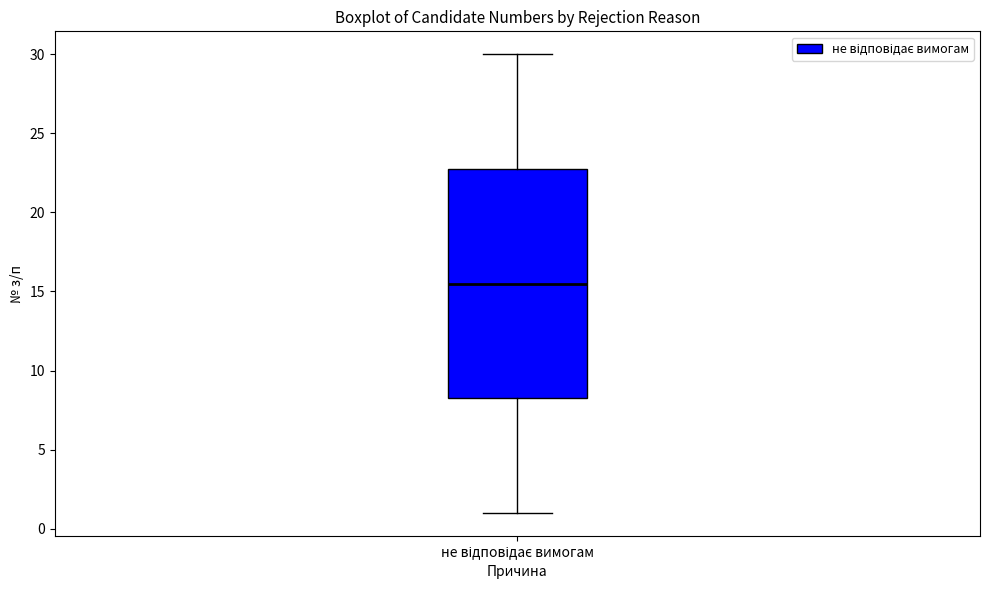

Read this box plot against the y-axis: the position of the median line, the range covered by the box, and the ends of both whiskers. The values are not printed on the chart, so give them approximately, as read against the axis.

median 15.5, box 8.5 to 23.0, whiskers 1.0 to 30.0